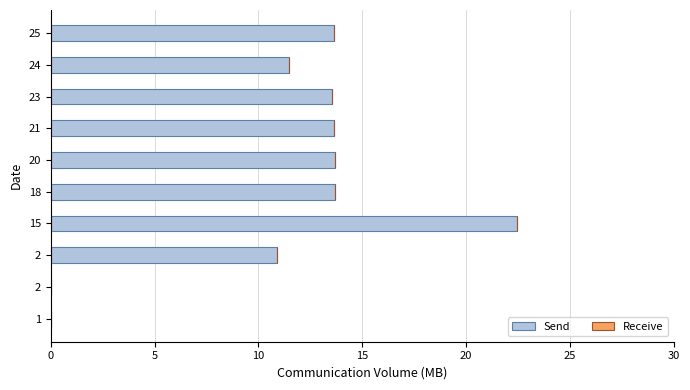

How many categories are shown in the chart?

10